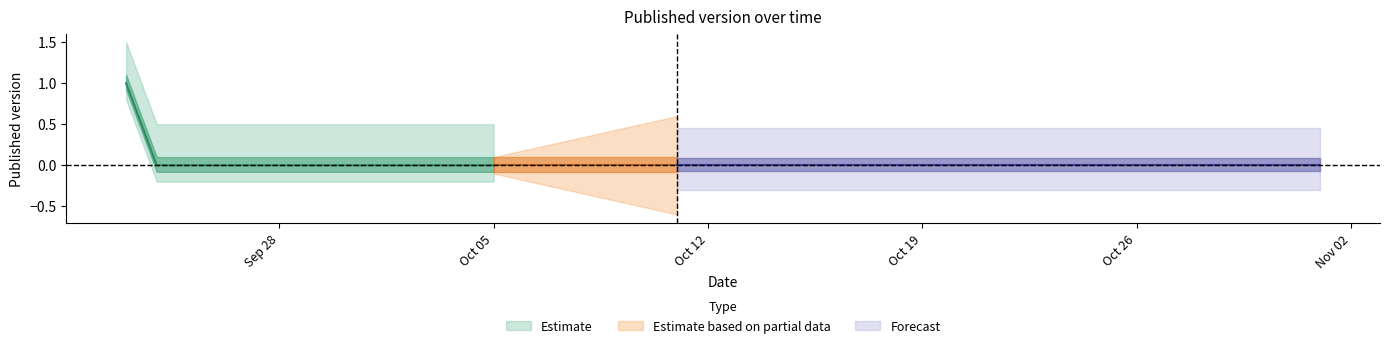

What is the label of the 28th point from the left?

2020-10-20